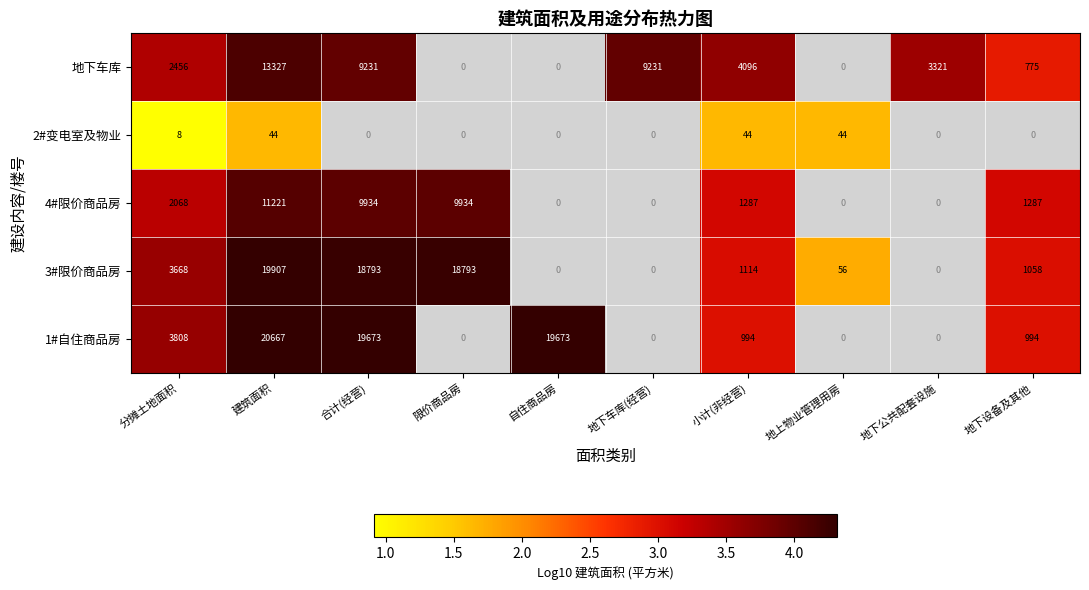

True or false: 3#限价商品房 has a value of 18793 at 合计(经营).

True